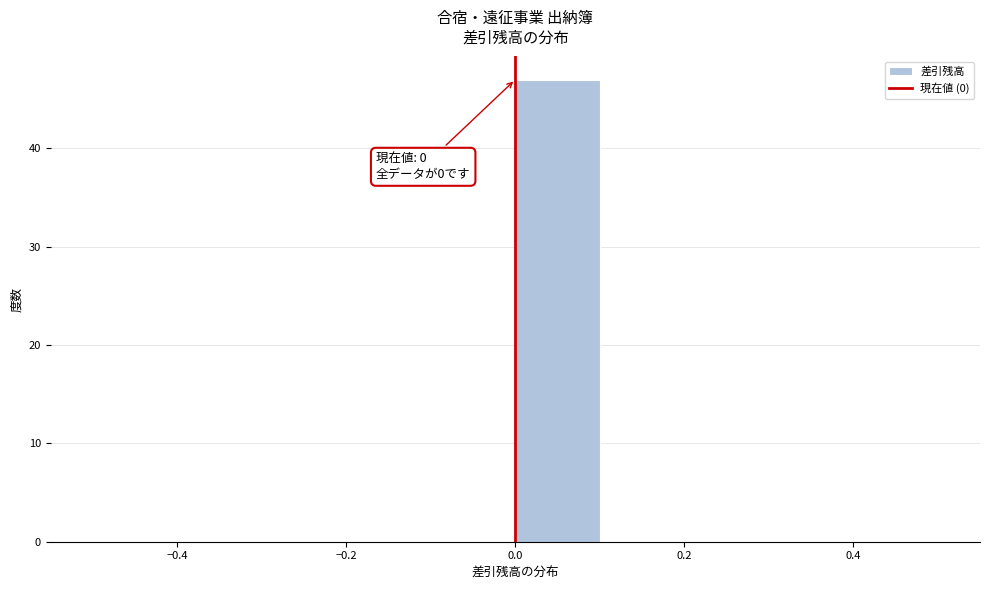

Over which range of the x-axis is the bar tallest?

0.0 to 0.1